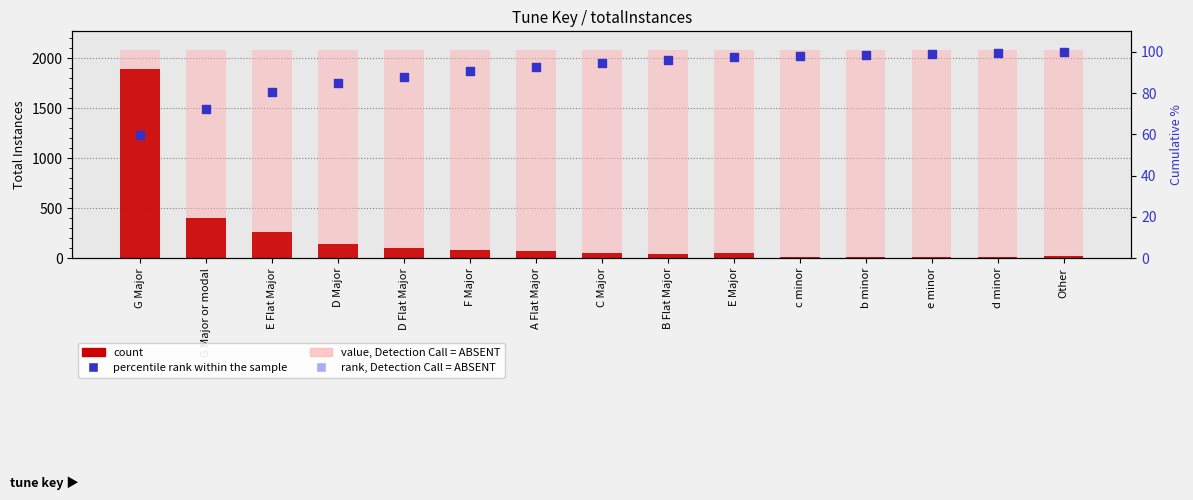

Which series reaches the minimum Y coordinate?

count